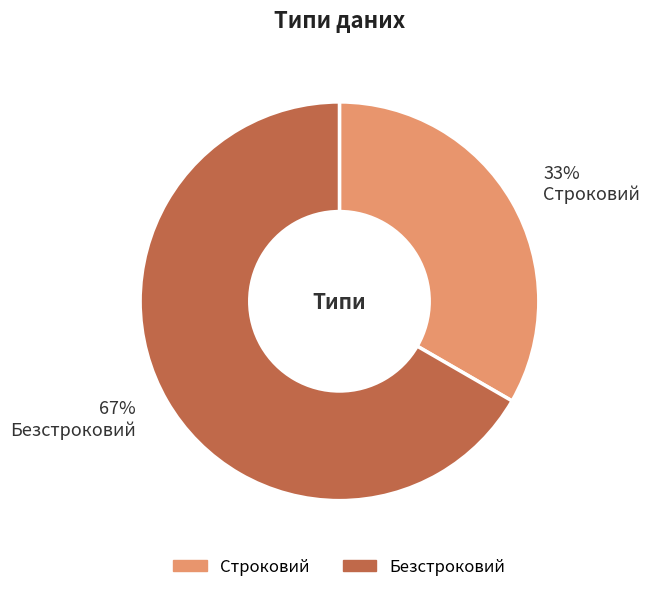

Combined, do Безстроковий and Строковий account for over 50%?

Yes